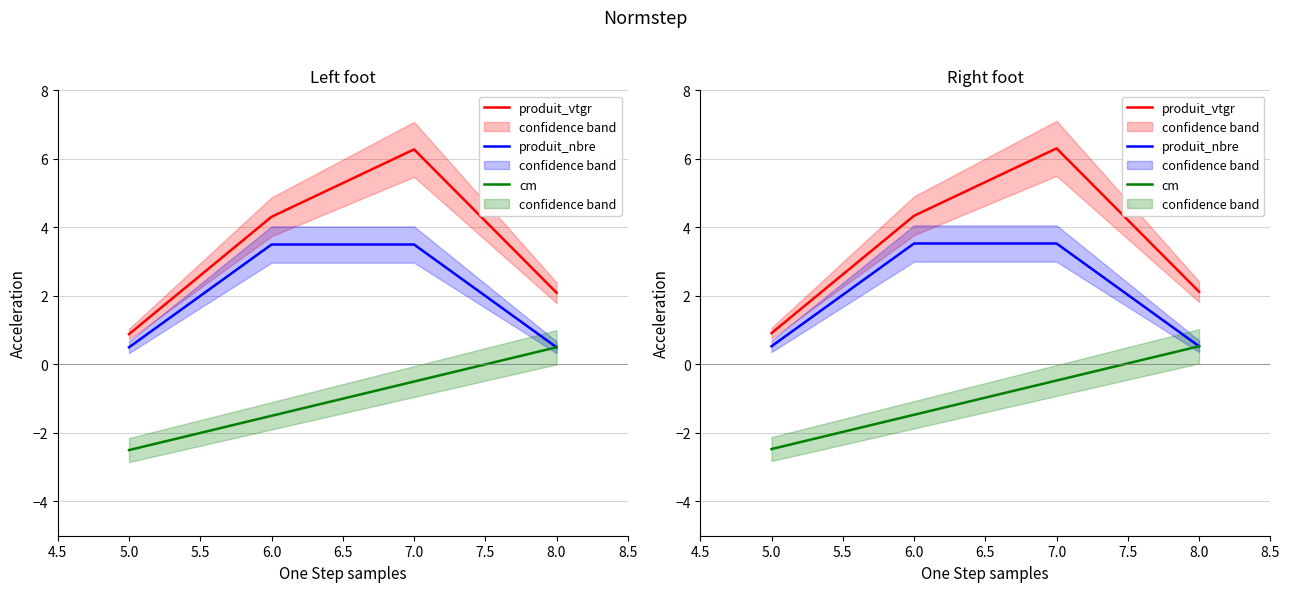

Reading left to right, transcribe all the data shown in this chart.

produit_vtgr: 0.9	4.3	6.3	2.1
produit_nbre: 0.5	3.5	3.5	0.5
cm: -2.5	-1.5	-0.5	0.5